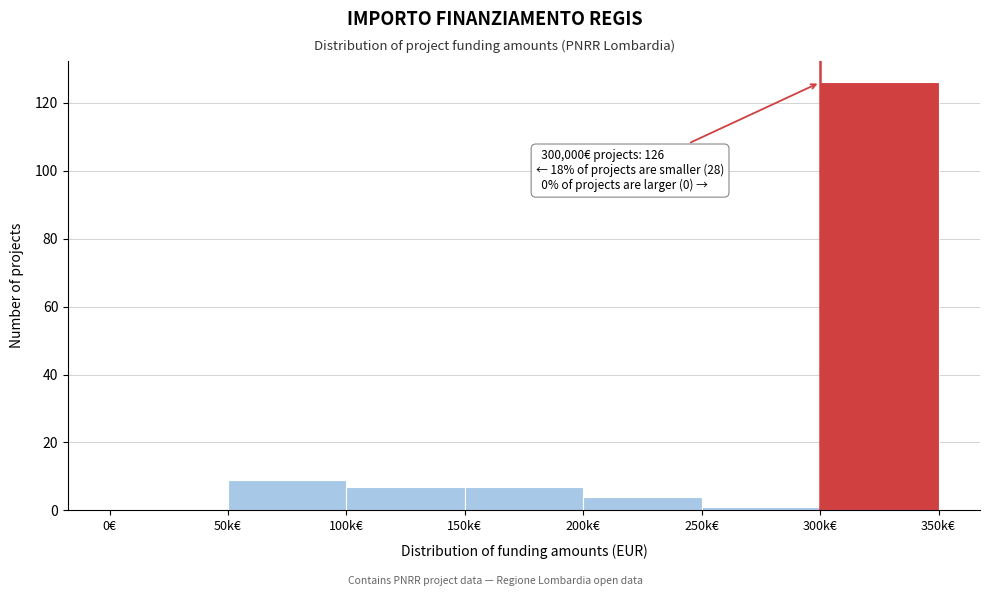

Reading right to left, extract all data points from this chart.

300k€=126	250k€=1	200k€=4	150k€=7	100k€=7	50k€=9	0€=0